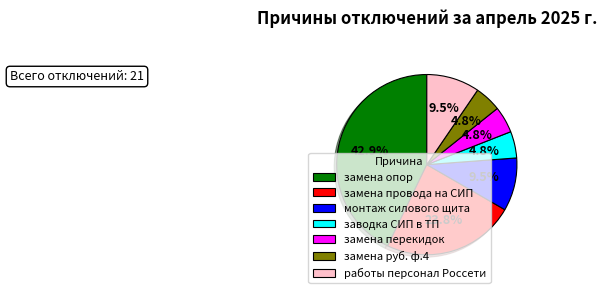

Combined, do заводка СИП в ТП and замена опор account for over 50%?

No